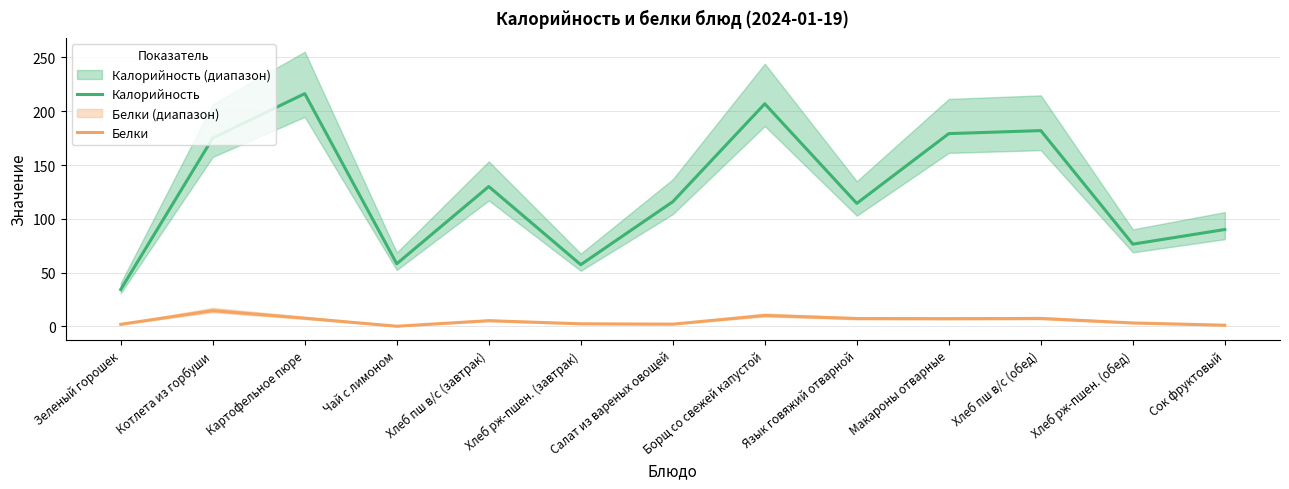

What is the difference between the second highest and minimum values in the Калорийность series?

172.8